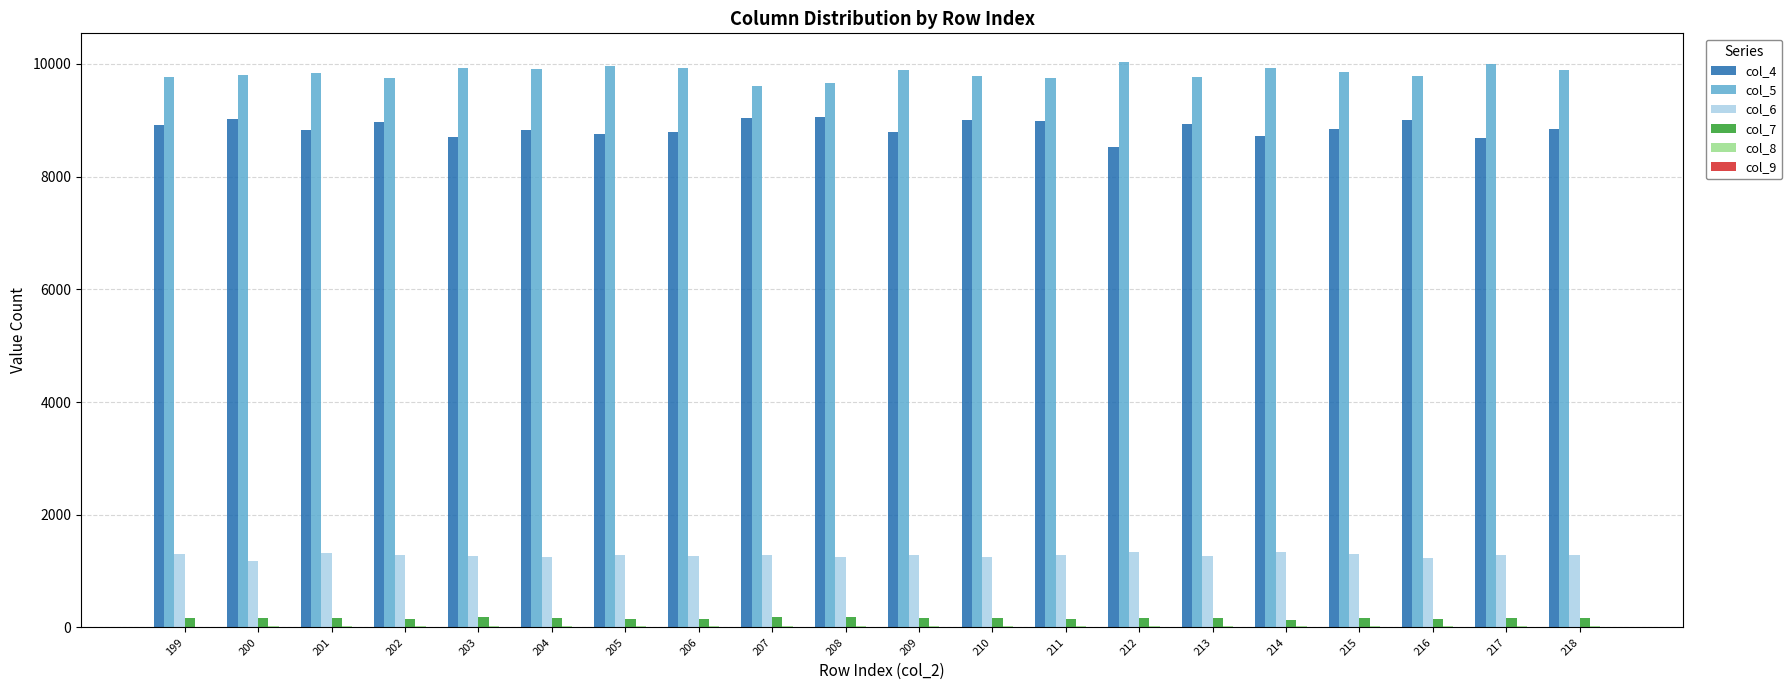

The value of col_5 at 212 is 10041. True or false?

True